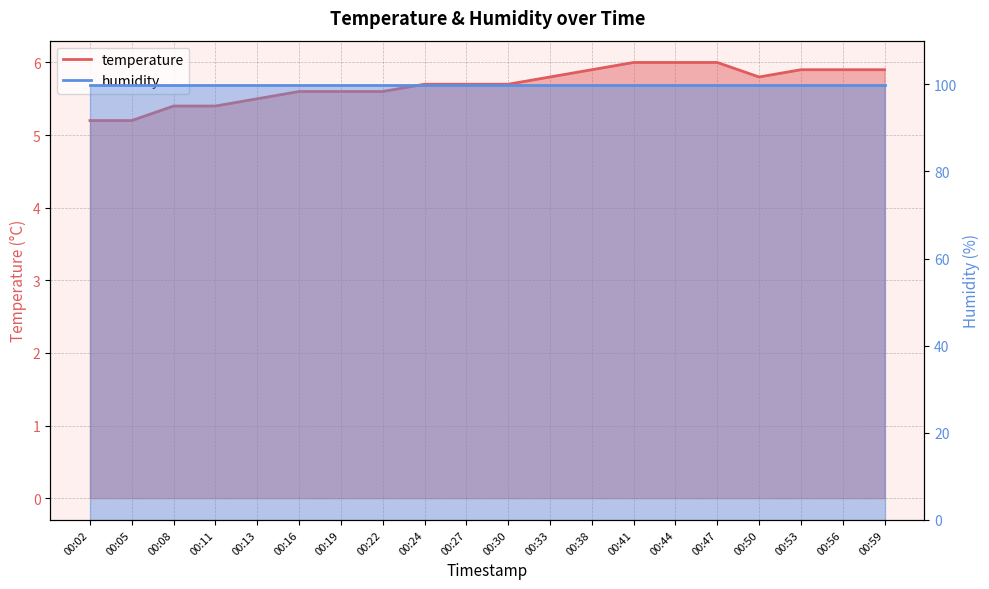

Rank the categories by value from lowest to highest.

00:02, 00:05, 00:08, 00:11, 00:13, 00:16, 00:19, 00:22, 00:24, 00:27, 00:30, 00:33, 00:50, 00:38, 00:53, 00:56, 00:59, 00:41, 00:44, 00:47